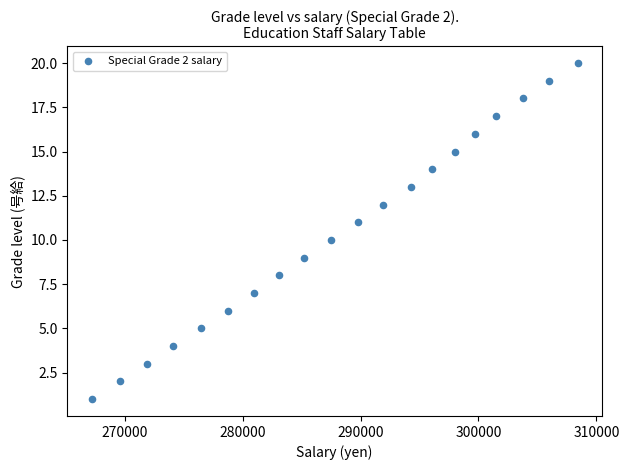

What is the range of Y values (max minus min)?

19